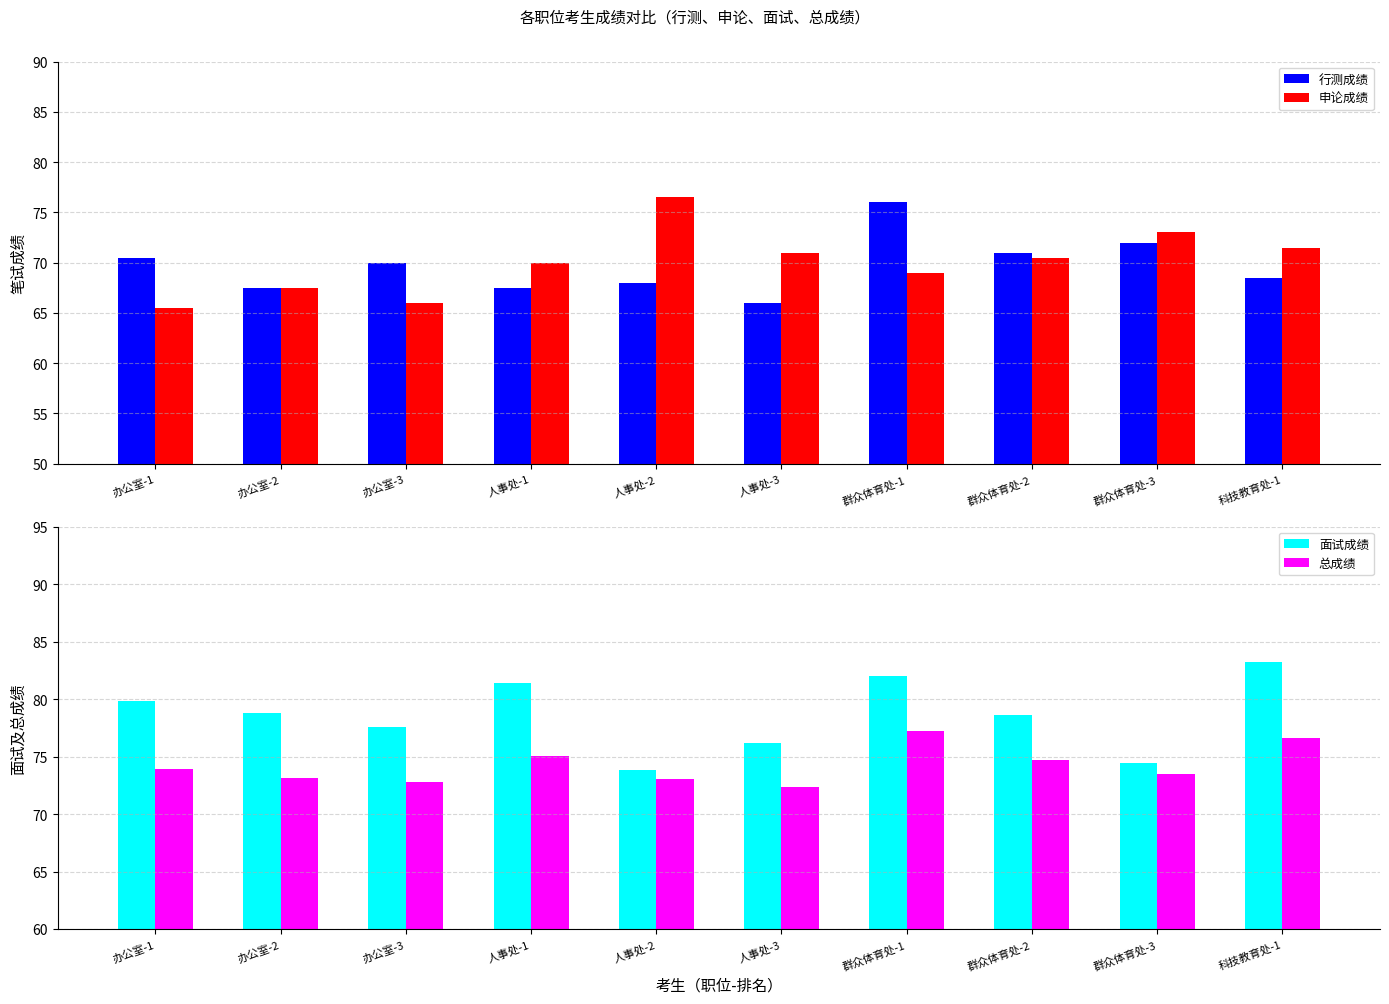

Which series has the largest total across all categories?

面试成绩